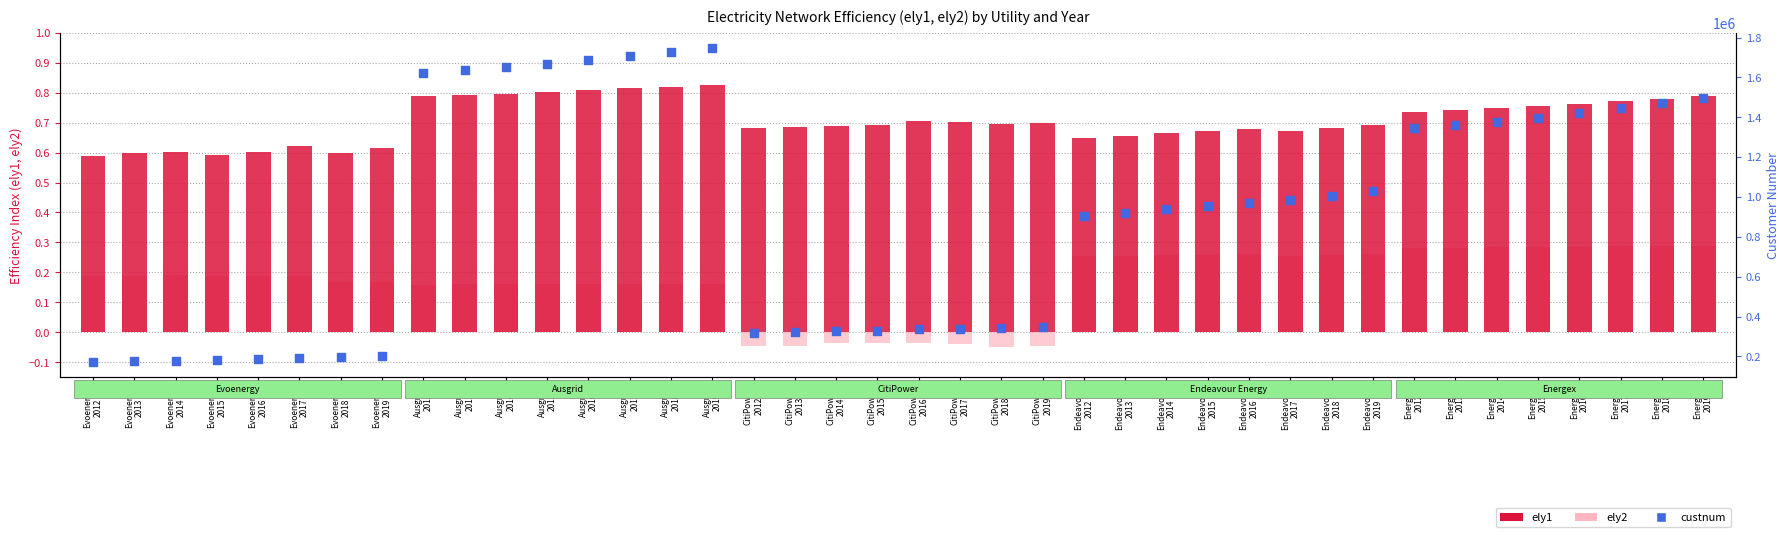

What is the total value across all series at Ausgrid
2019?

1746275.0